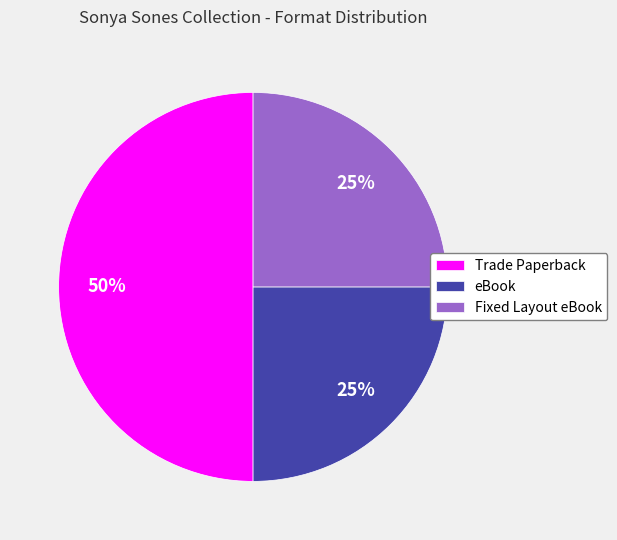

To the nearest percent, what is the difference between the largest and smallest slice percentages?

25%